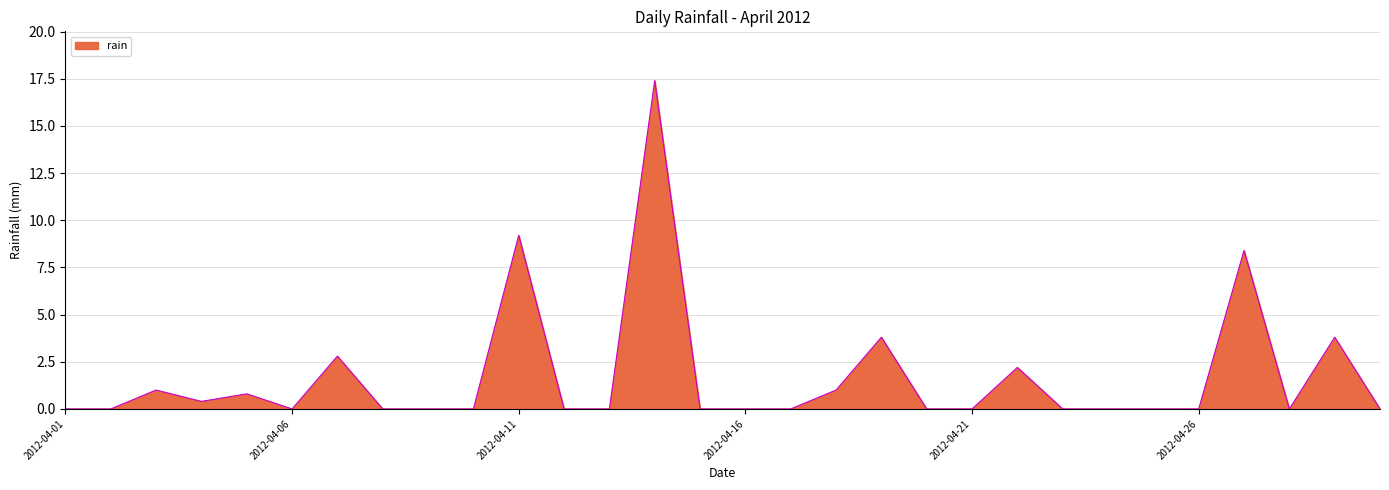

What is the difference between the maximum and minimum values?

17.4